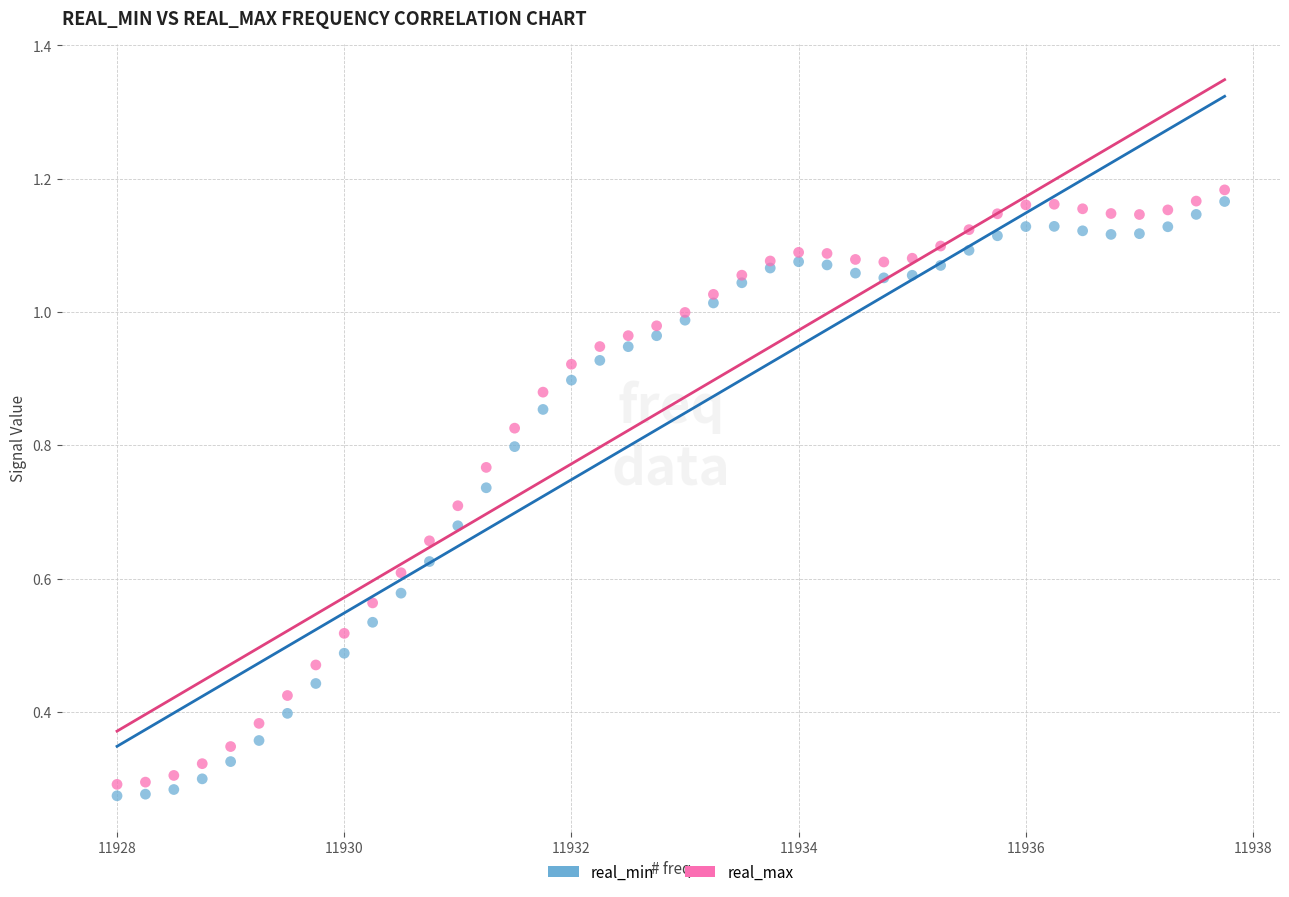

What is the X range (max minus min) for the scatter plot?

9.8